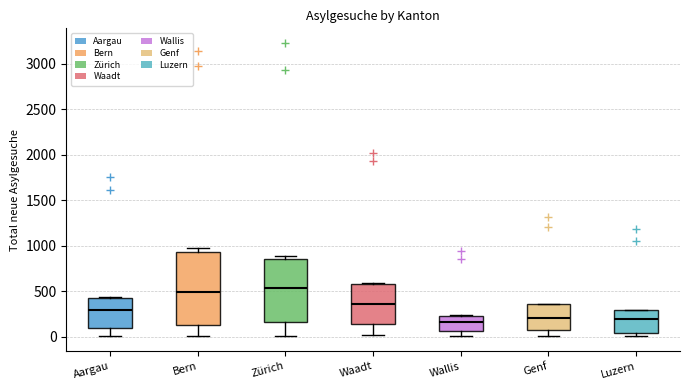

Where is the lower edge of the box for Waadt on the y-axis? The values are not printed on the chart, so give them approximately, as read against the axis.

150